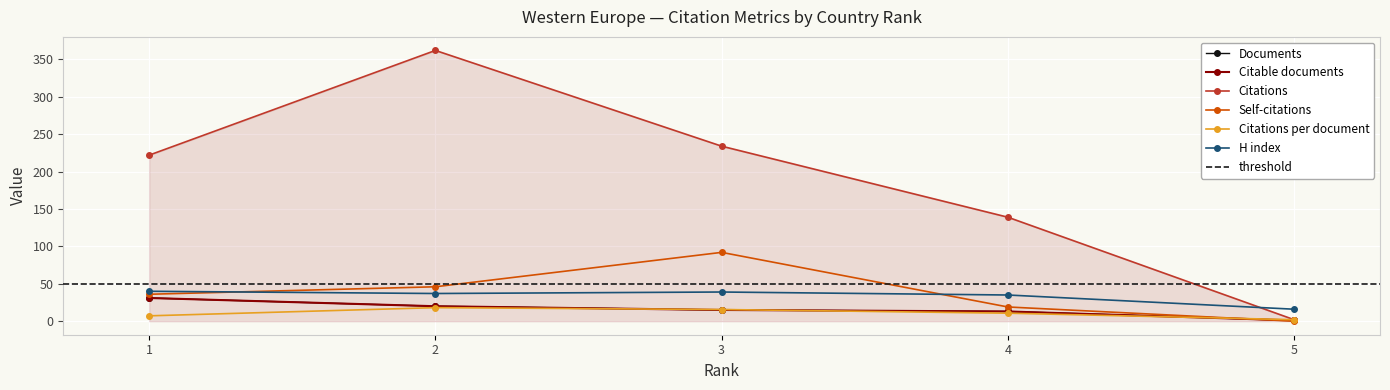

The value of H index at 1 is 66.4. True or false?

False